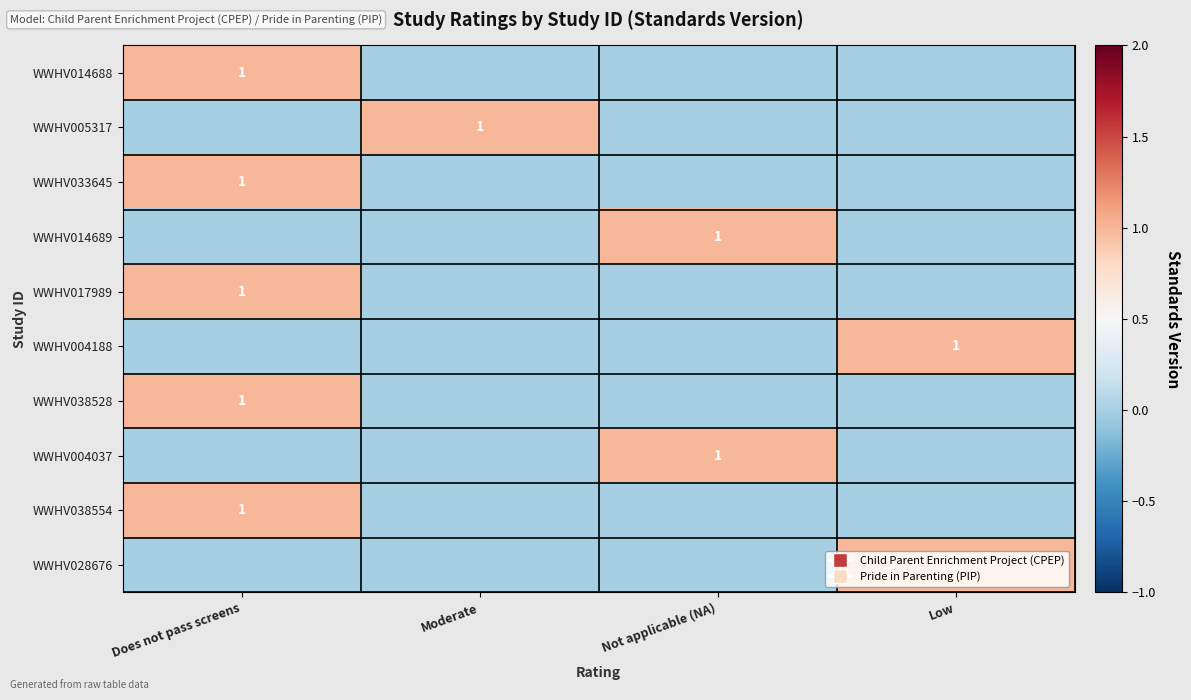

True or false: WWHV028676 has a value of 0 at Low.

False